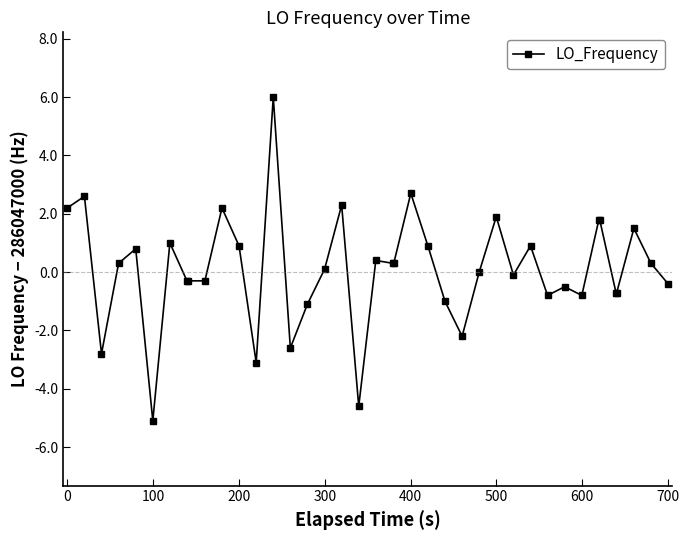

Reading left to right, list all the values displayed in this chart.

2.2	2.6	-2.8	0.3	0.8	-5.1	1.0	-0.3	-0.3	-0.3	2.2	0.9	-3.1	6.0	-2.6	-1.1	0.1	2.3	-4.6	0.4	0.3	0.3	2.7	0.9	-1.0	-2.2	0.0	1.9	-0.1	0.9	-0.8	-0.5	-0.8	1.8	1.8	-0.7	-0.7	1.5	0.3	-0.4